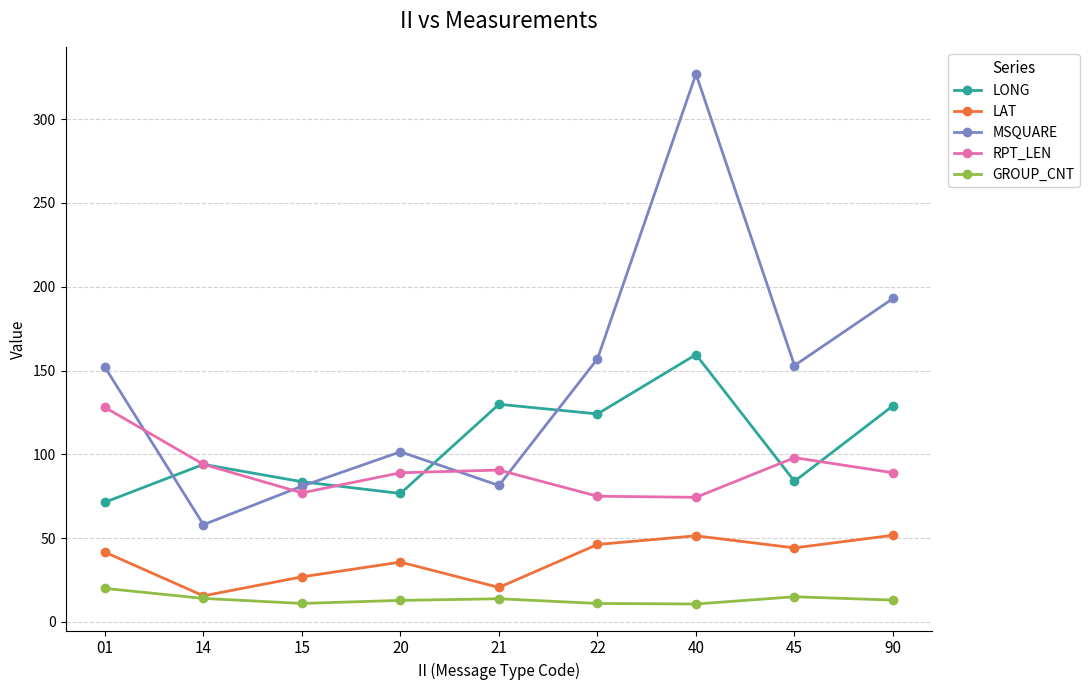

How many interior local valleys does the LONG series have?

3